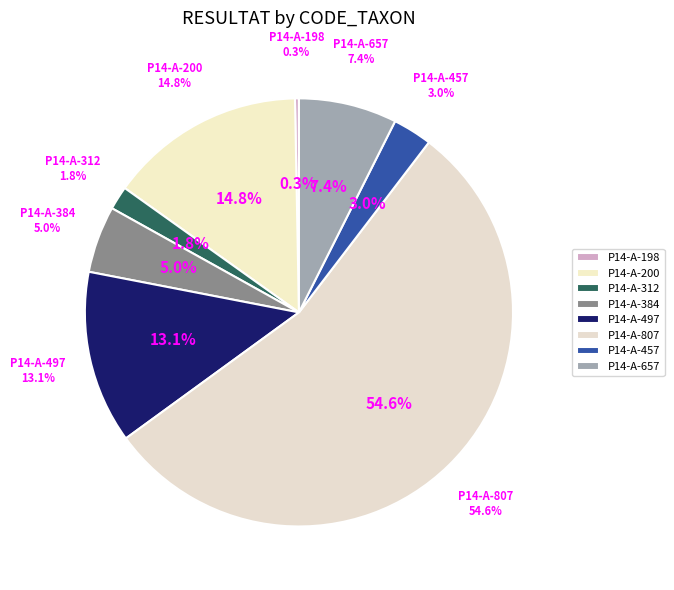

What is the smallest slice in the pie chart?

P14-A-198